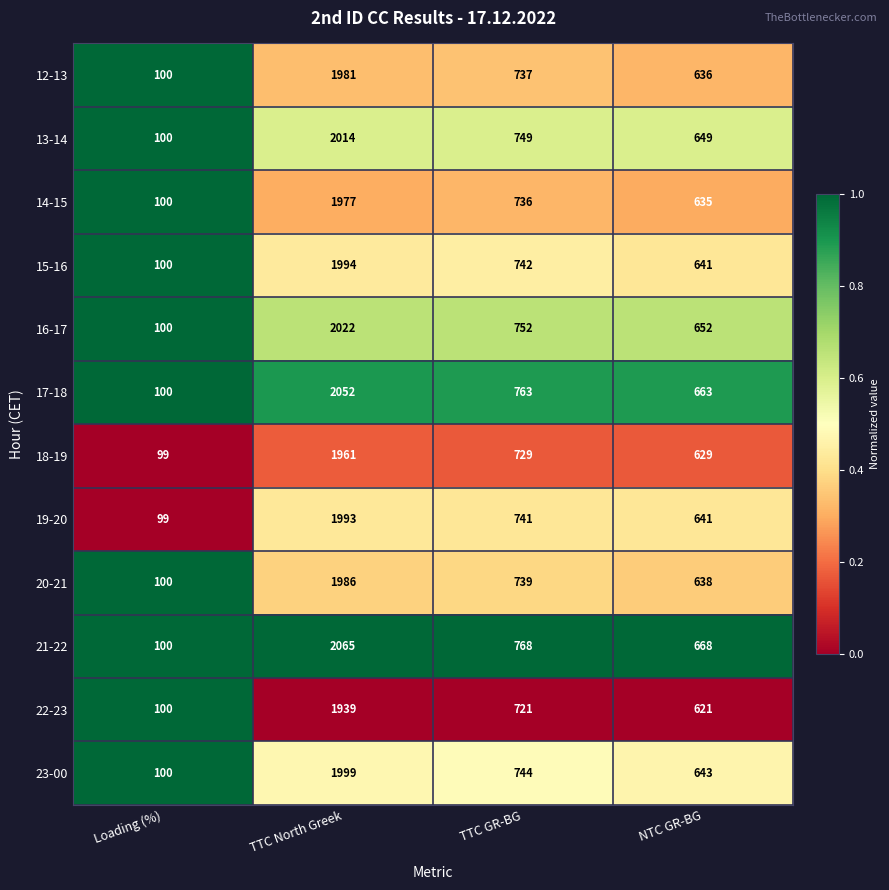

At which category is the sum across all series the highest?

TTC North Greek